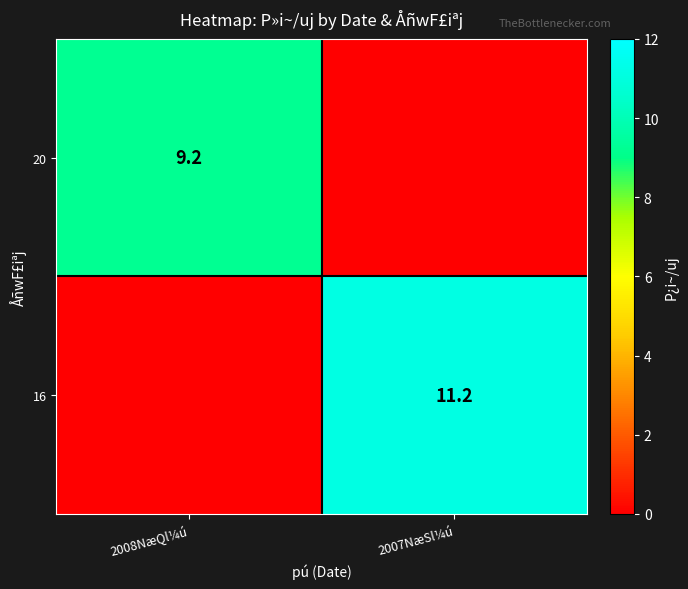

True or false: 20 has a value of 5.4 at 2008NæQl¼ú.

False